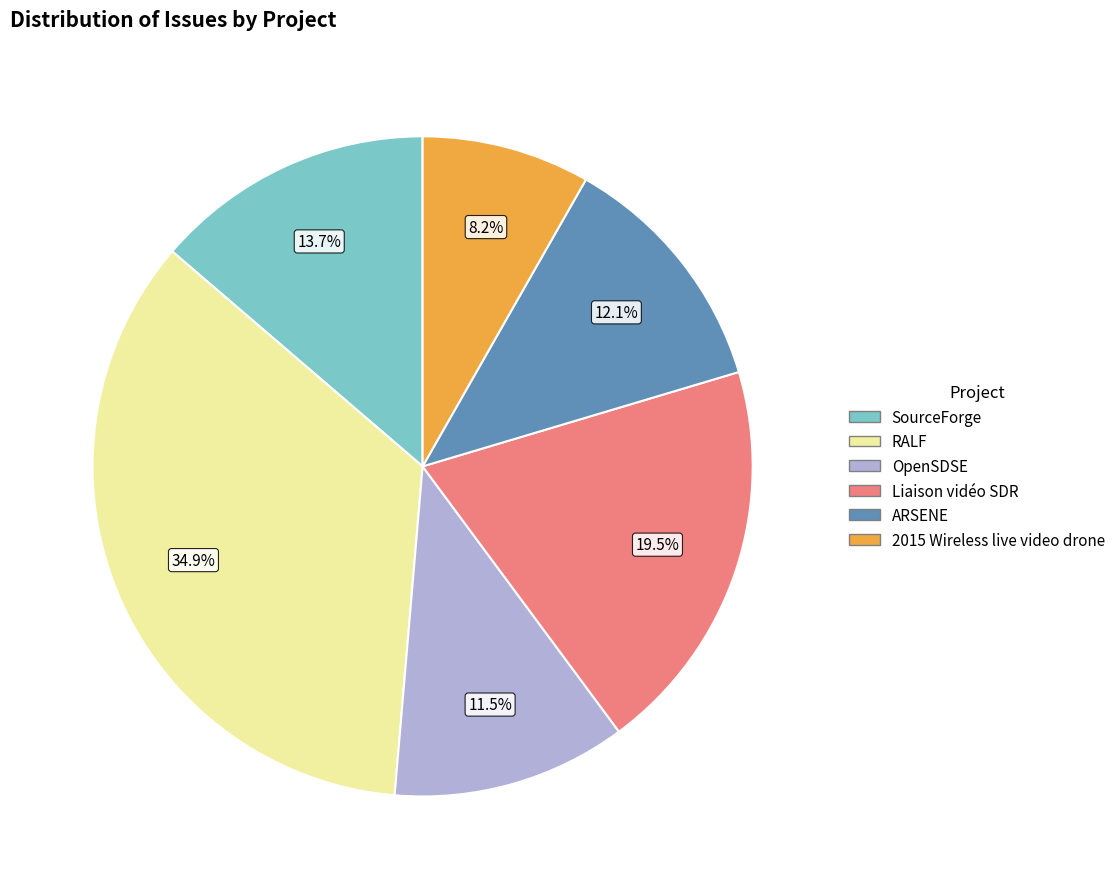

Which slice is the largest?

RALF